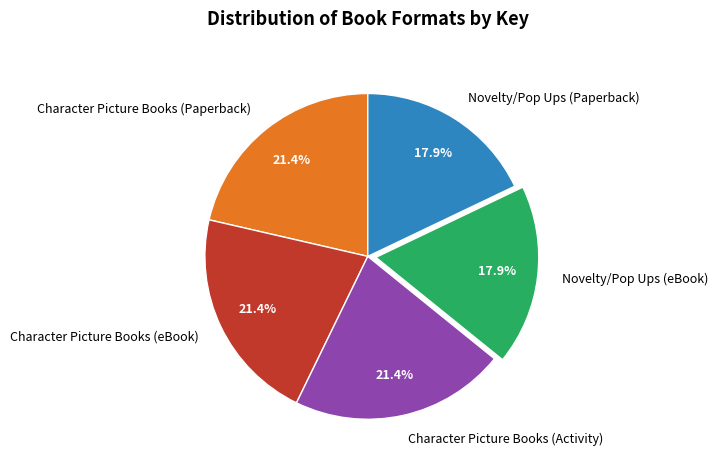

How many slices are in this pie chart?

5